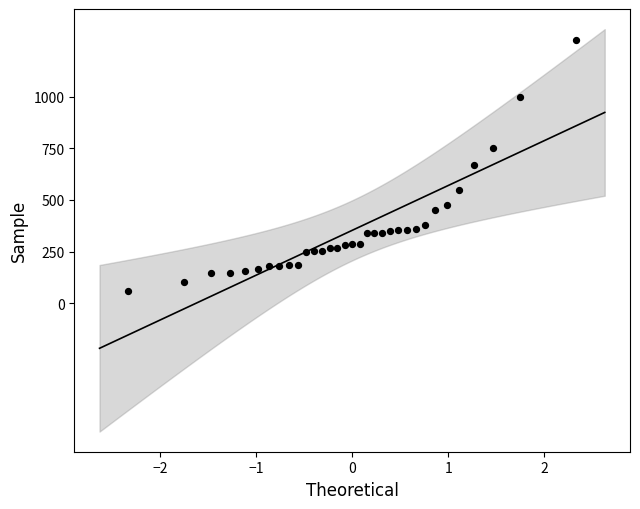

What is the range of X values (max minus min)?

4.7